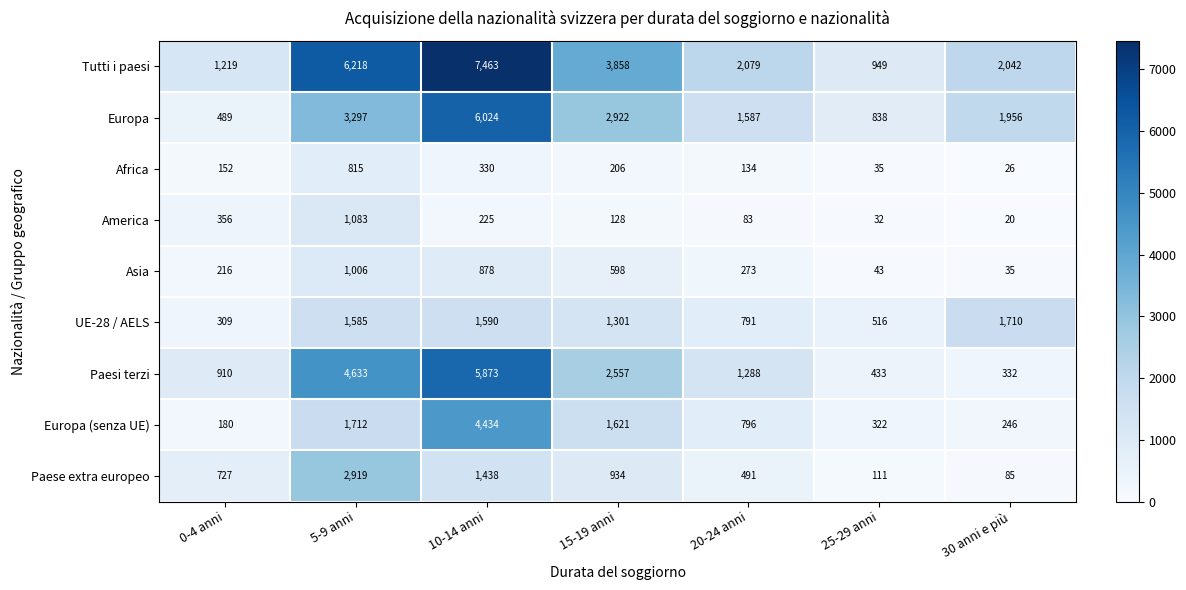

Which series has the largest total across all categories?

Tutti i paesi